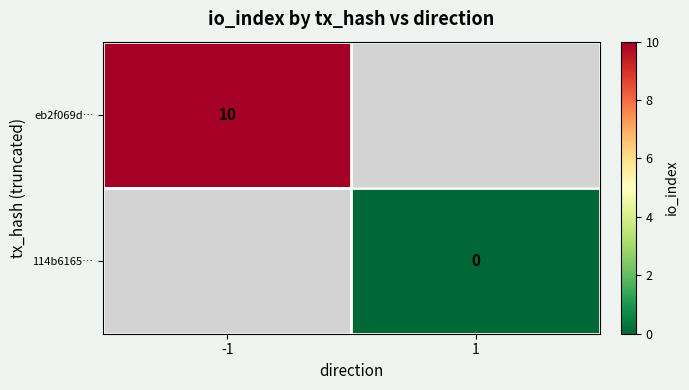

At which category does the chart reach its peak across all series?

-1